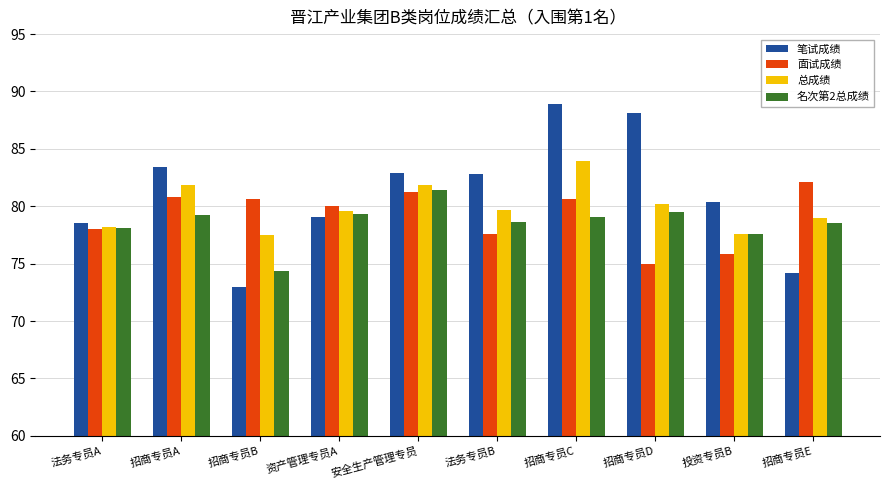

Does the chart contain any negative values?

No